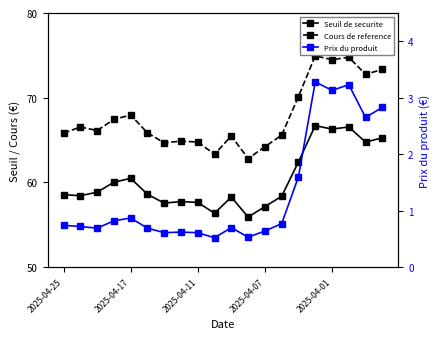

How many lines are shown in the chart?

3